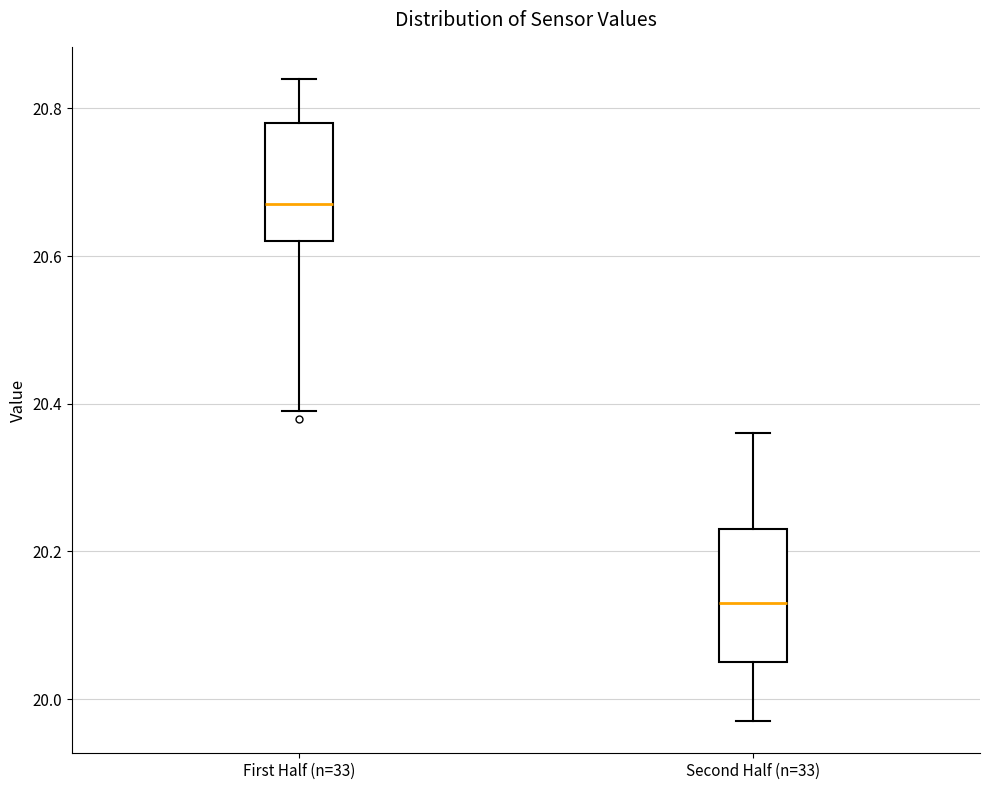

Reading left to right, read every box against the y-axis: the position of its median line, the range the box covers, and the ends of its whiskers. The values are not printed on the chart, so give them approximately, as read against the axis.

First Half (n=33): median 20.68, box 20.62 to 20.78, whiskers 20.40 to 20.84
Second Half (n=33): median 20.14, box 20.06 to 20.24, whiskers 19.98 to 20.36